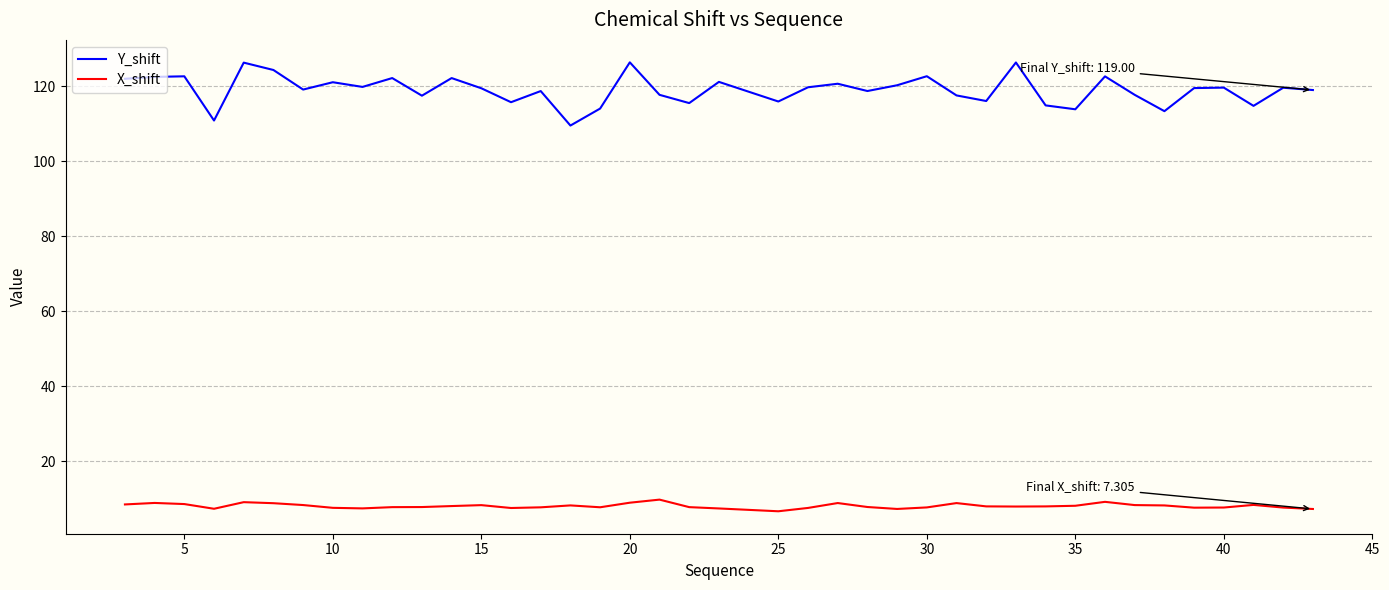

Count the number of data series in this chart.

2